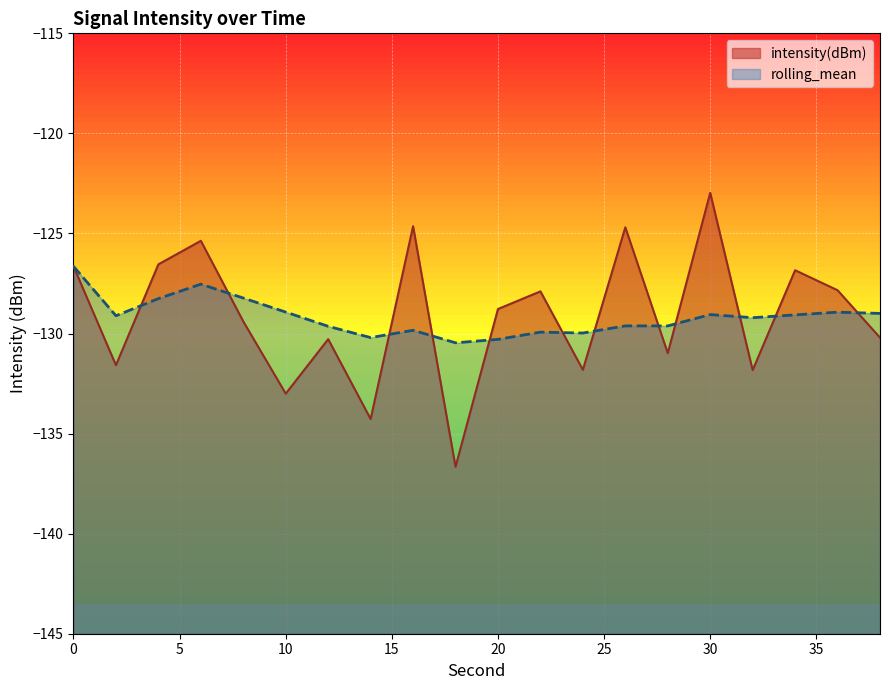

At how many categories does at least one series exceed -127?

7